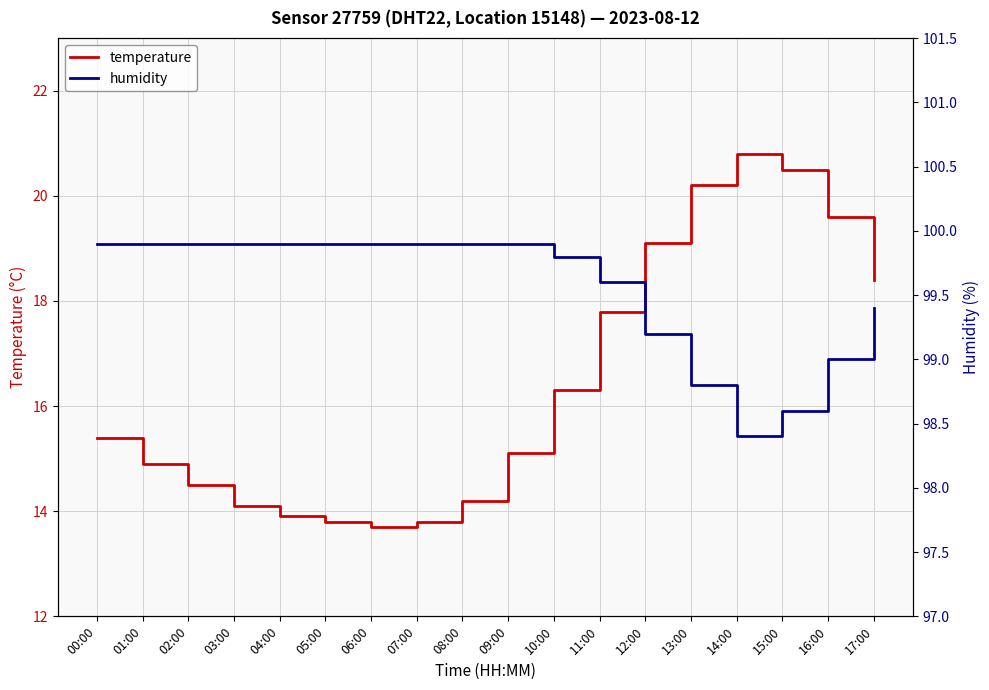

Which series has the largest total across all categories?

humidity